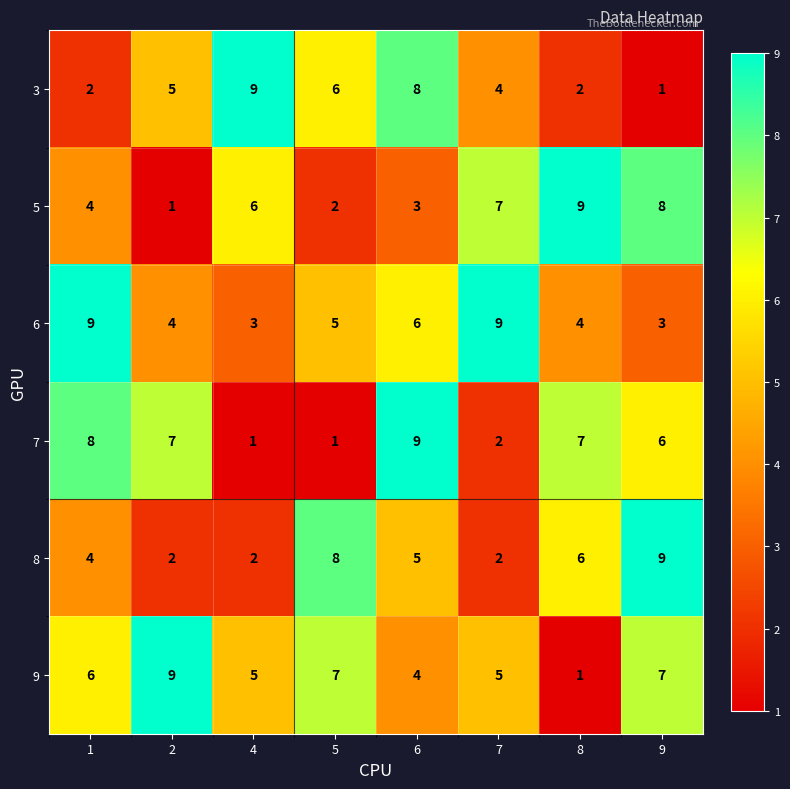

What is the difference between the maximum and minimum values in the 5 series?

8